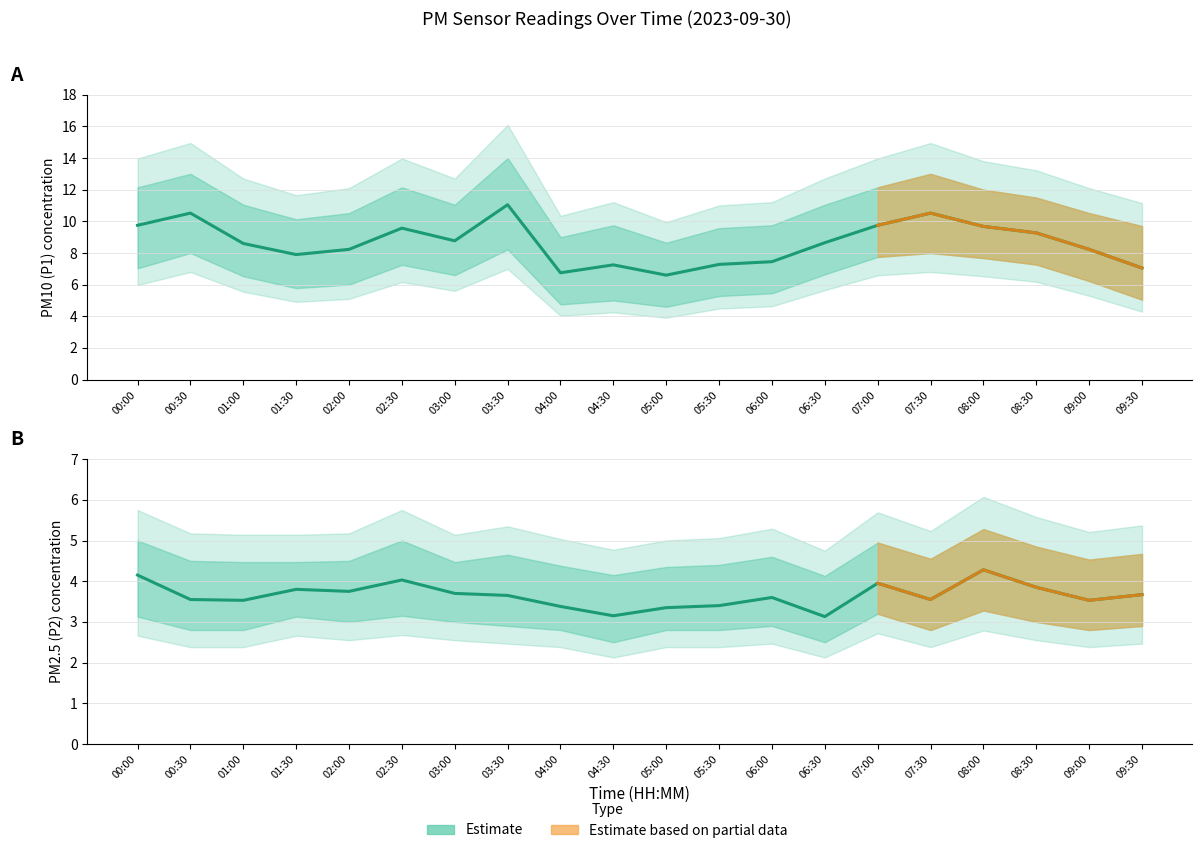

What is the spread (max minus min) of values at 02:00?

4.5